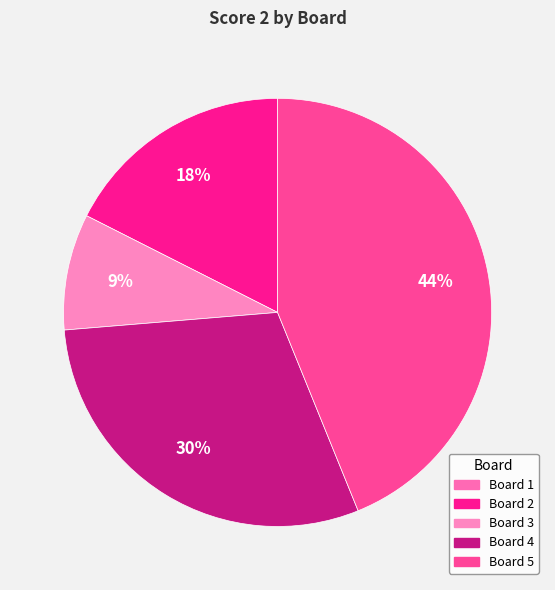

To the nearest percent, what is the difference between the Board 5 and Board 1 slice percentages?

44%